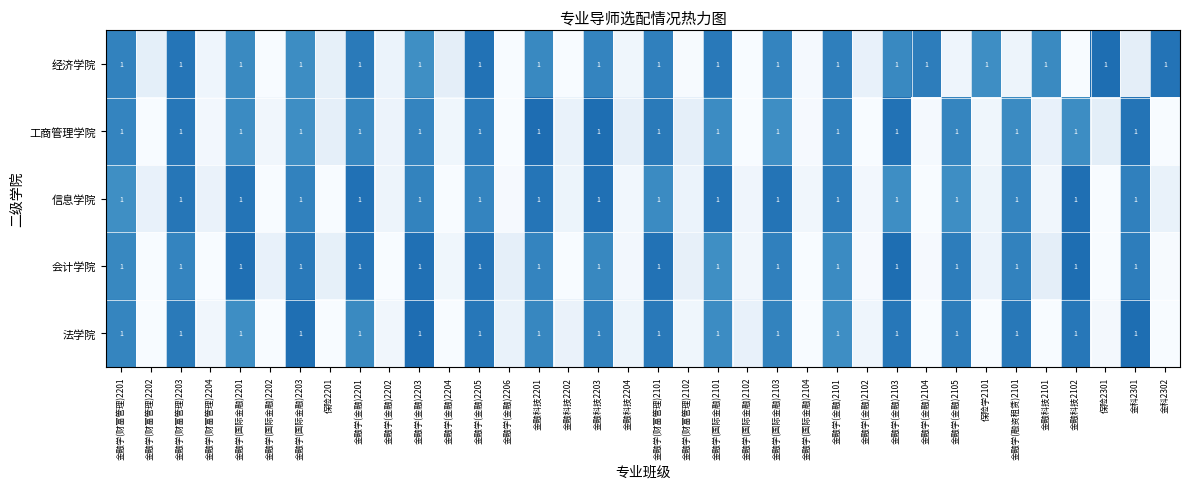

Which category has the highest value in the 经济学院 series?

保险2301